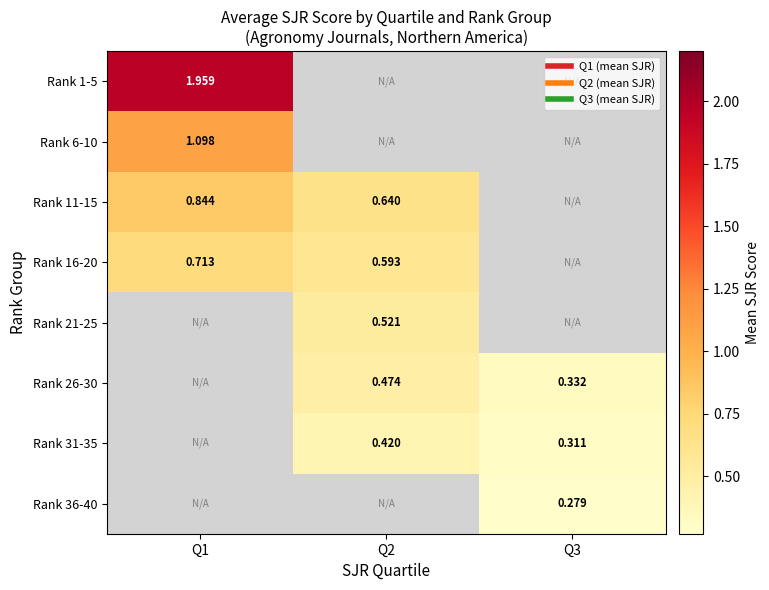

Rank the series by their maximum value, from lowest to highest.

Rank 36-40, Rank 31-35, Rank 26-30, Rank 21-25, Rank 16-20, Rank 11-15, Rank 6-10, Rank 1-5